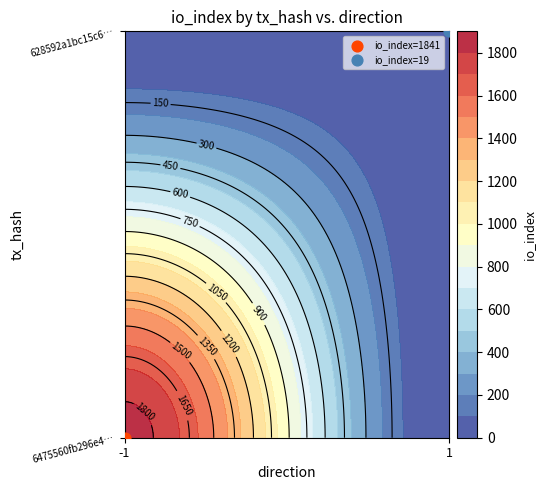

Which series has the largest total across all categories?

6475560fb296e45f3616ee3635aebce157dc84d